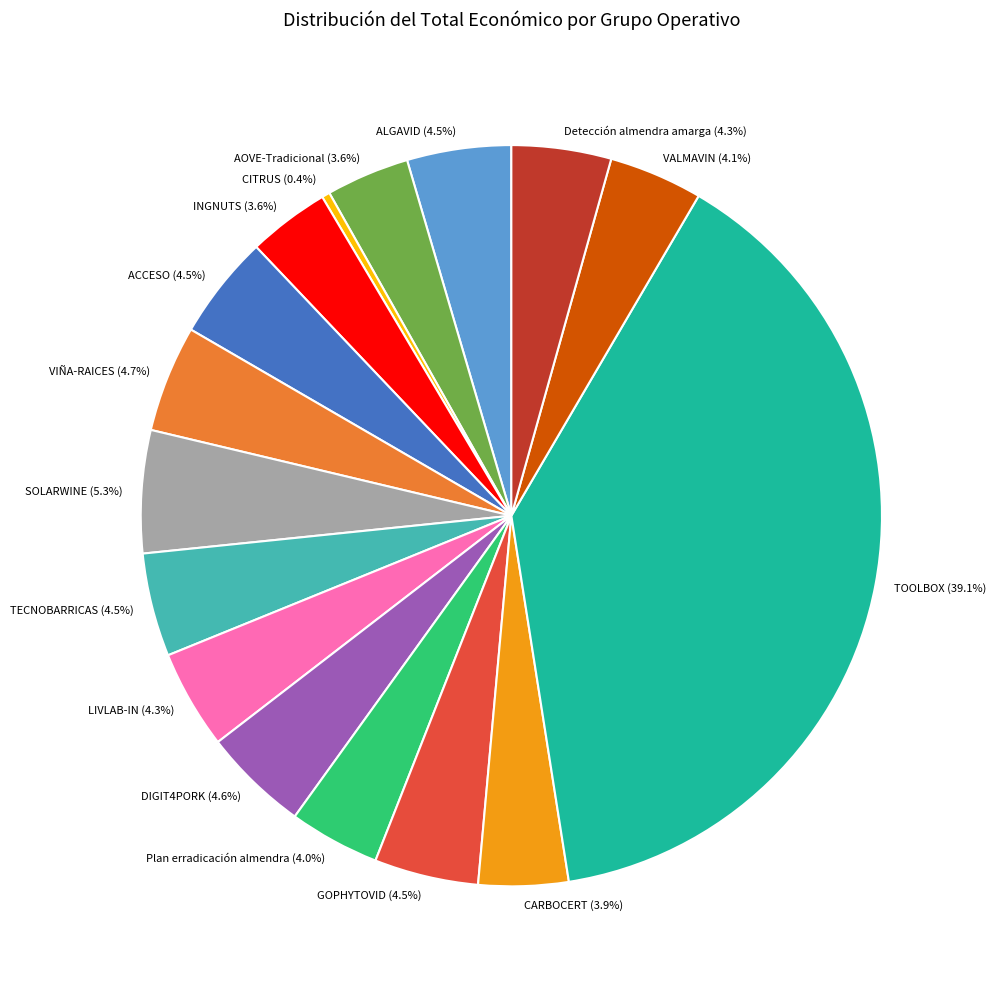

True or false: Detección almendra amarga accounts for 4% of the total.

True